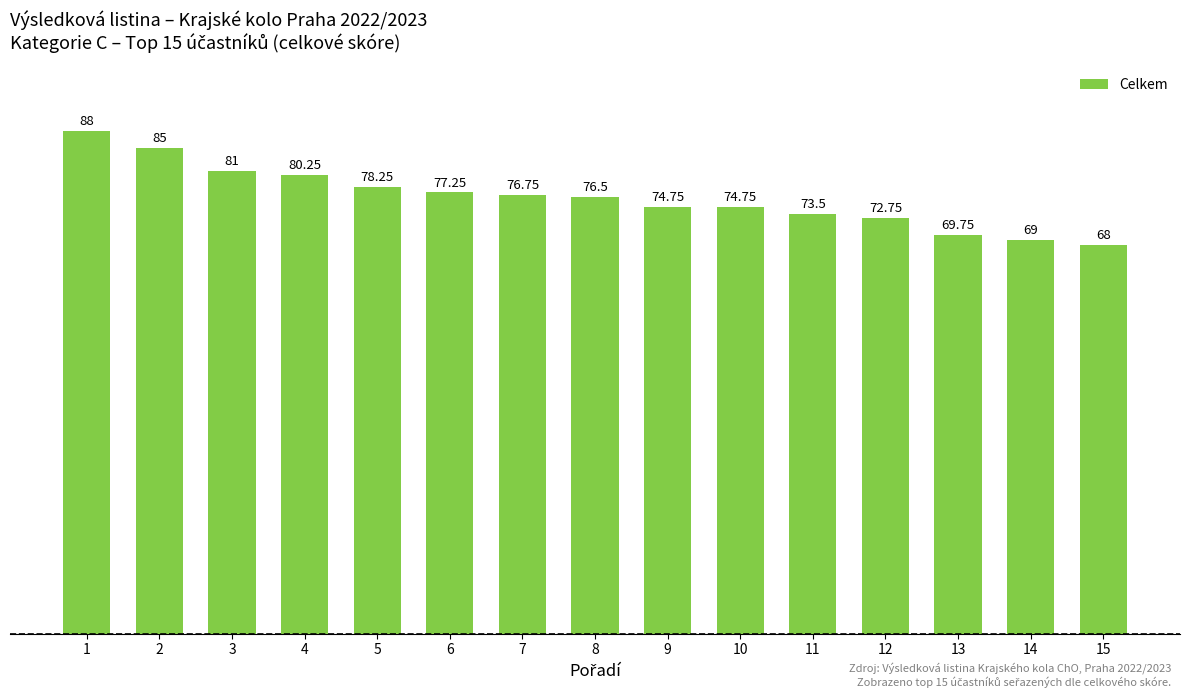

Which has a higher value, 7 or 10?

7